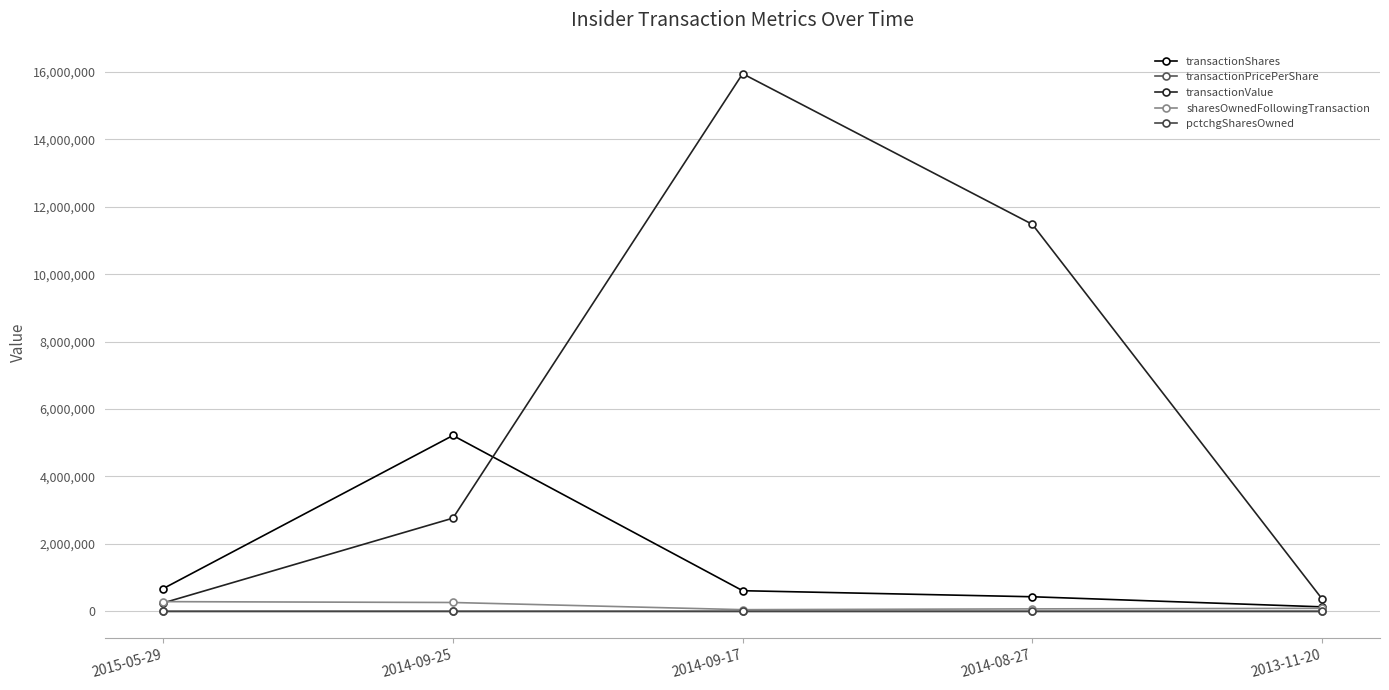

At 2014-09-25, list the series in order from largest to smallest.

transactionShares, transactionValue, sharesOwnedFollowingTransaction, transactionPricePerShare, pctchgSharesOwned